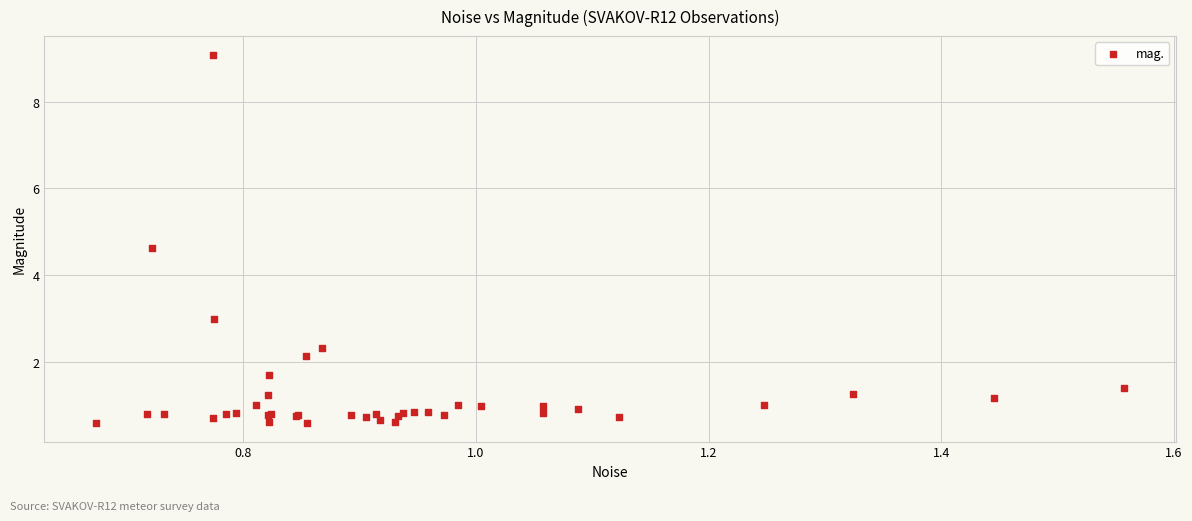

What Y value in the scatter plot is closest to 4?

4.6